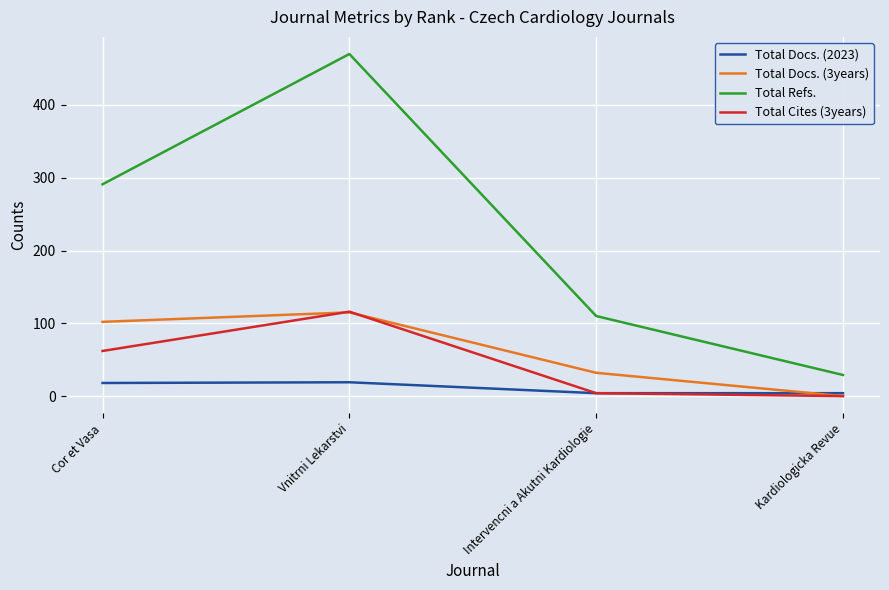

The value of Total Cites (3years) at Cor et Vasa is 62. True or false?

True